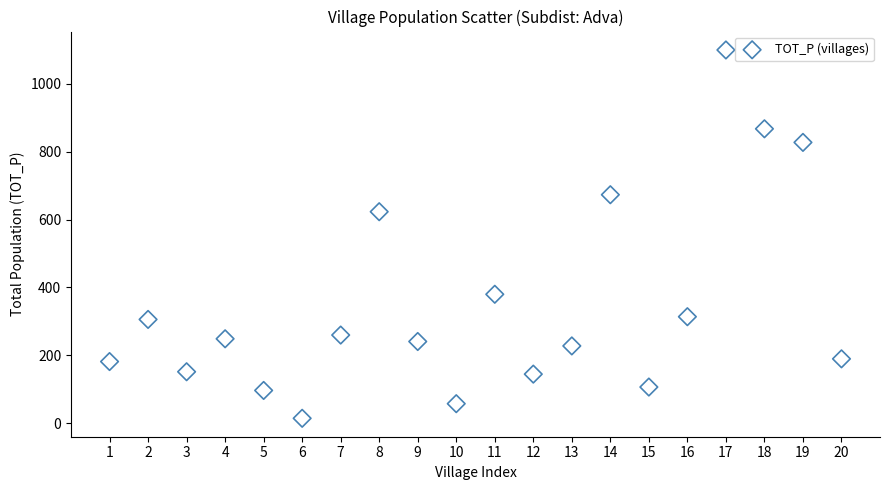

What is the range of Y values (max minus min)?

1084